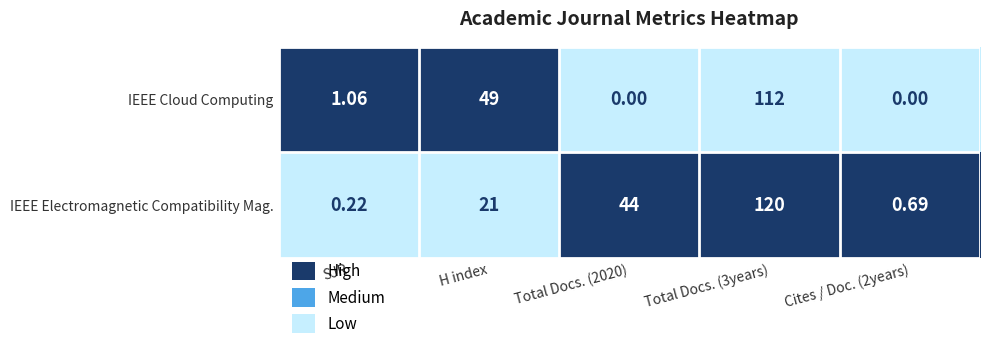

At which label is IEEE Cloud Computing closest to 56?

H index